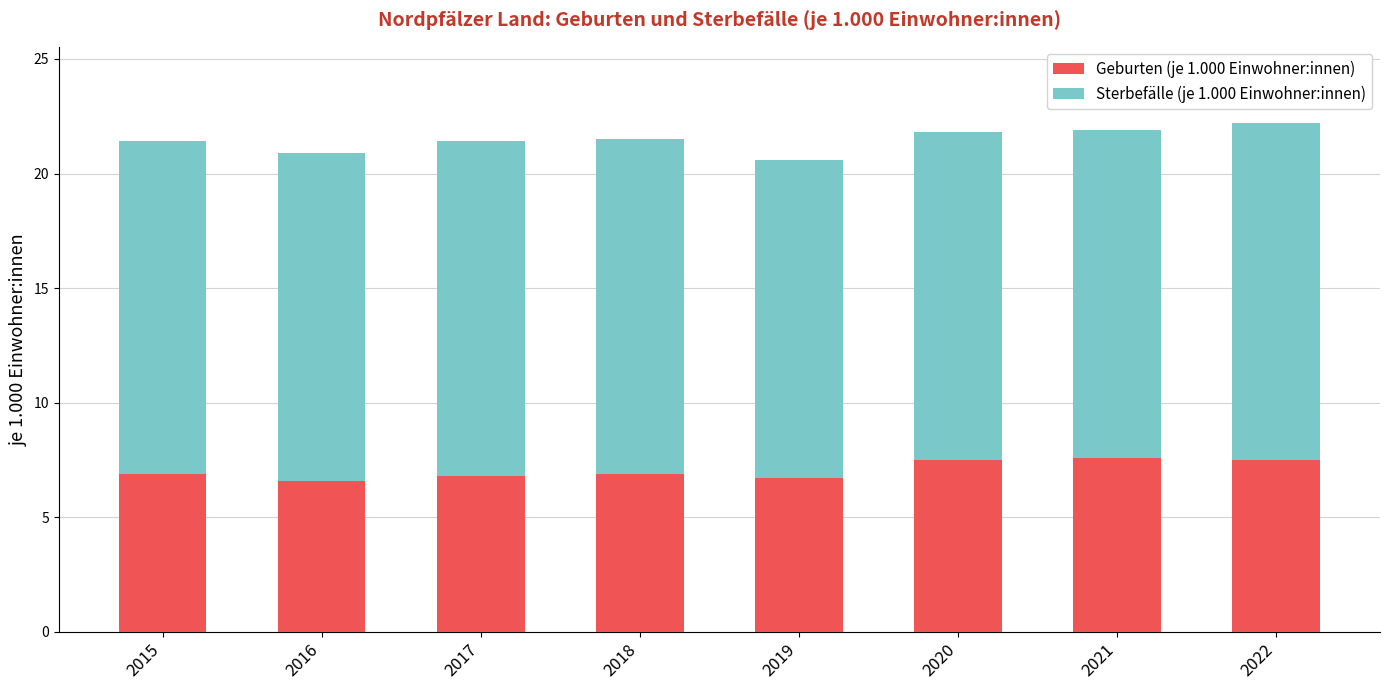

What is the difference between the maximum and minimum values in the Geburten (je 1.000 Einwohner:innen) series?

1.0